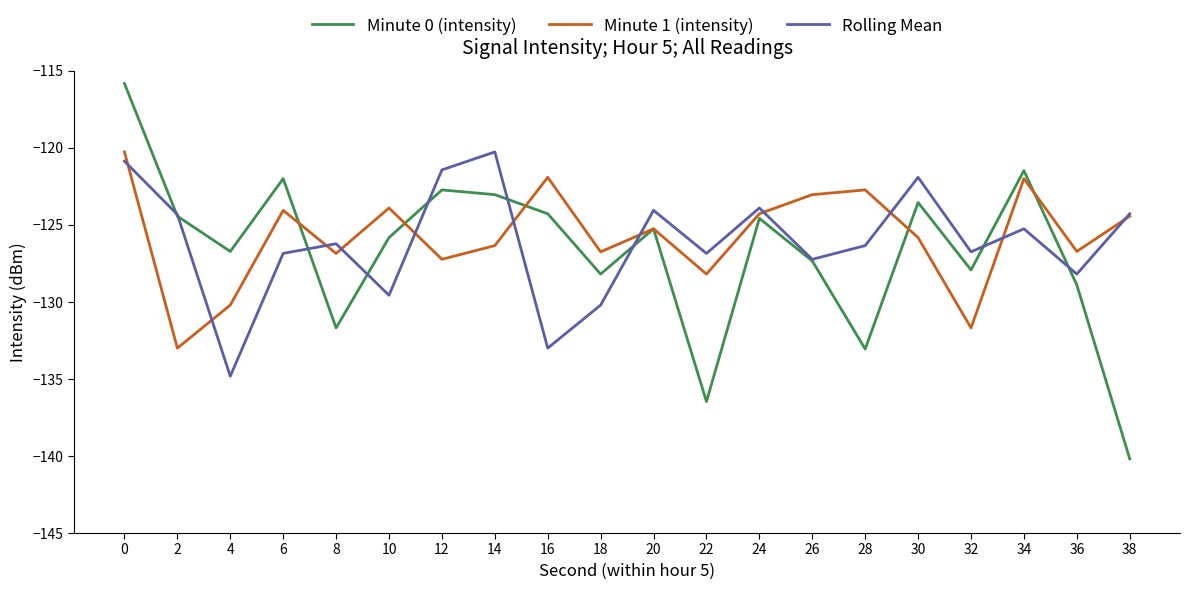

Between 8 and 26, which series saw the biggest shift?

Minute 0 (intensity)